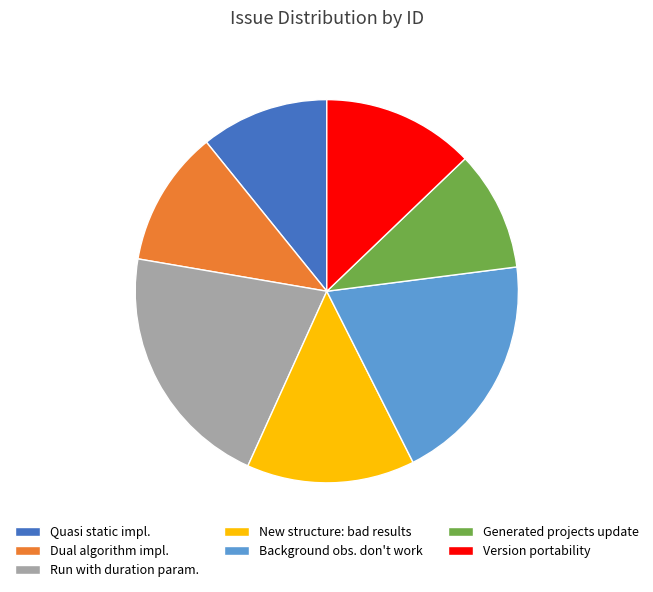

Count the number of slices in the pie.

7